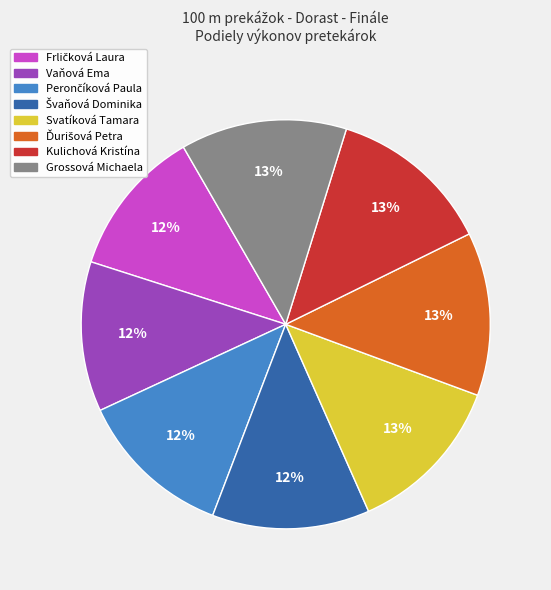

True or false: Grossová Michaela accounts for 28% of the total.

False